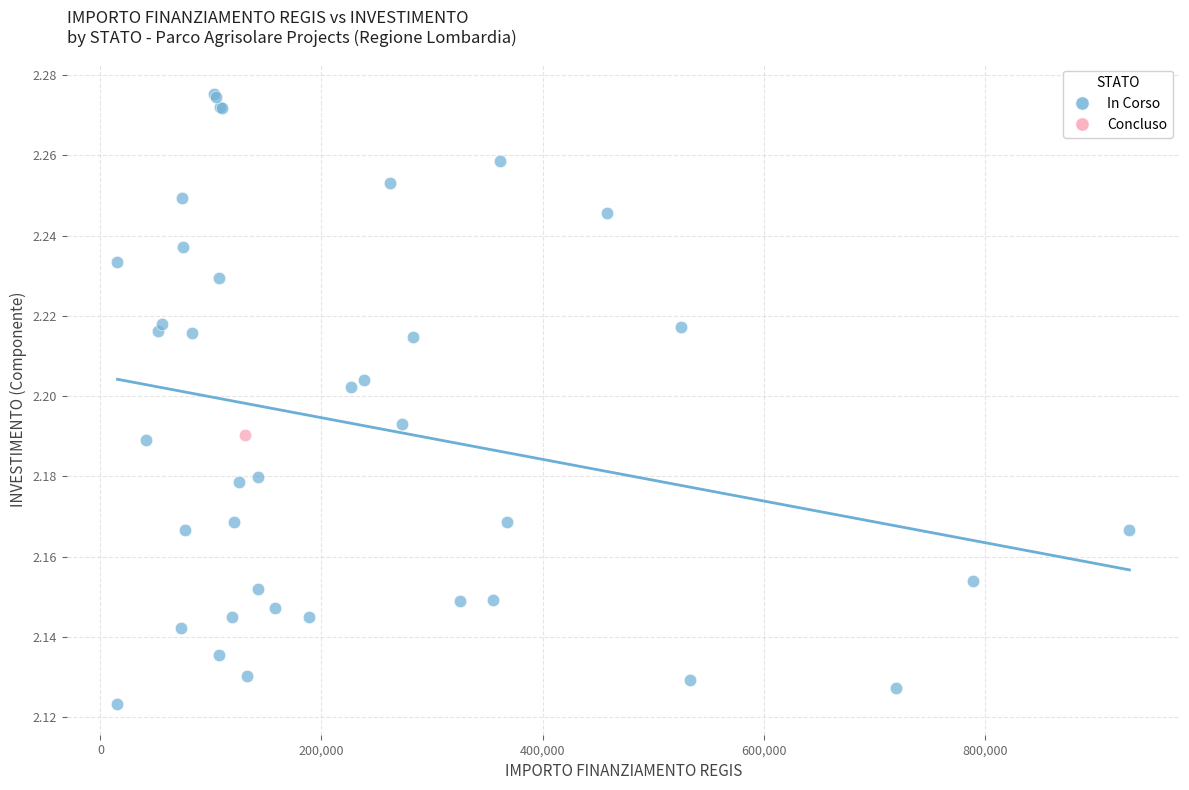

What are all the series names shown in the legend?

In Corso, Concluso